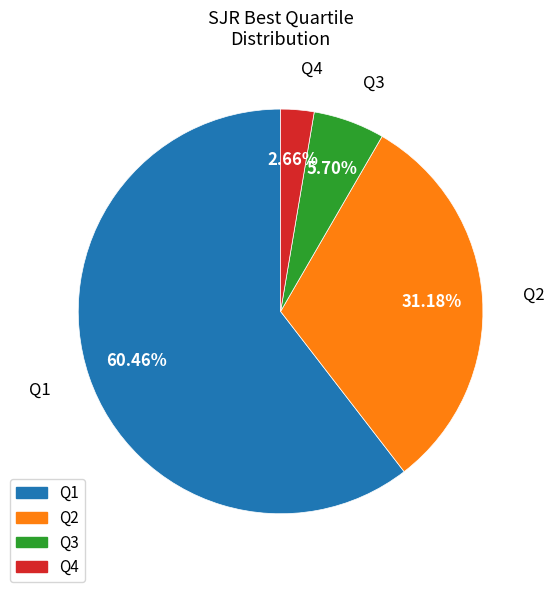

Does Q1 account for over 50% of the chart?

Yes